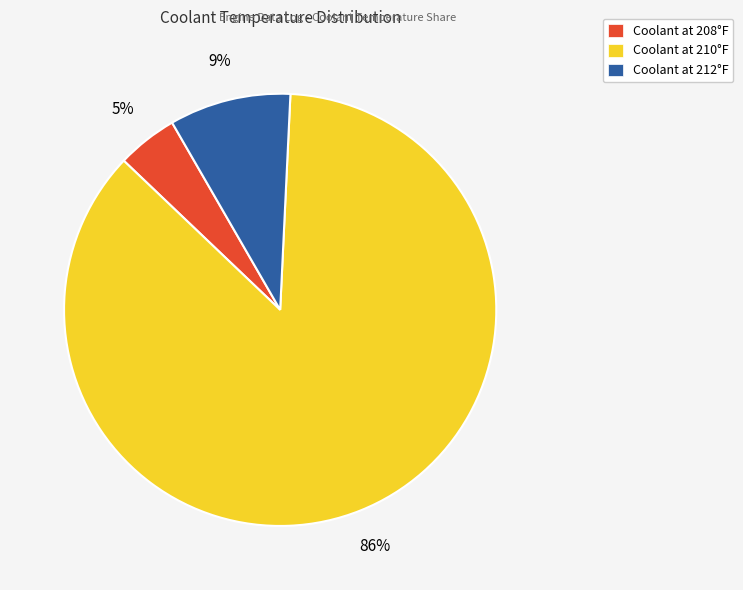

Which category has the biggest portion of the pie?

Coolant at 210°F